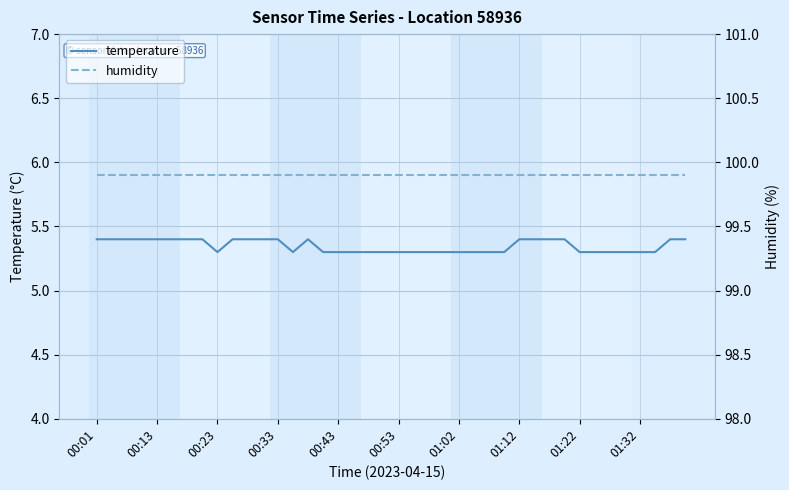

Is it true that humidity equals 99.9 at 00:53?

True